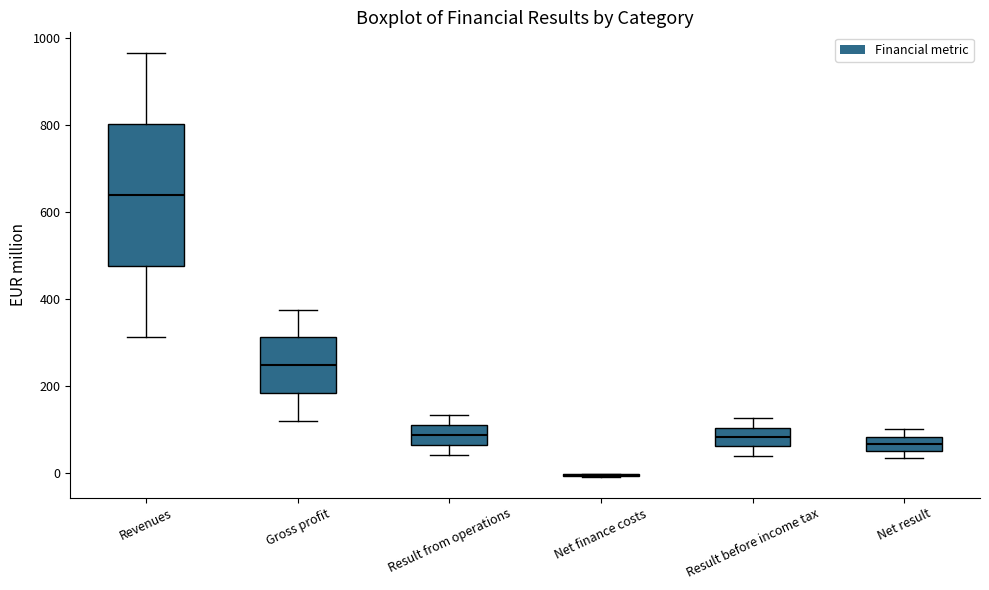

Reading left to right, transcribe this box plot: for each box, give where its median line is, the range the box spans, and where its two whiskers end, as read against the y-axis. The values are not printed on the chart, so give them approximately, as read against the axis.

Revenues: median 640, box 480 to 800, whiskers 320 to 960
Gross profit: median 240, box 180 to 320, whiskers 120 to 380
Result from operations: median 80, box 60 to 120, whiskers 40 to 140
Net finance costs: box collapsed to a line at 0, whiskers 0 to 0
Result before income tax: median 80, box 60 to 100, whiskers 40 to 120
Net result: median 60 (inside the box), box 60 to 80, whiskers 40 to 100